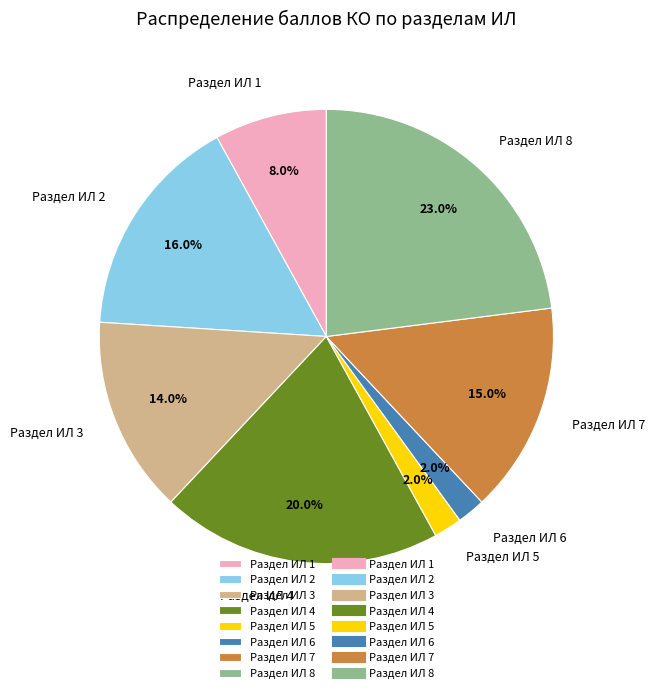

To the nearest percent, what portion does Раздел ИЛ 1 represent?

8%